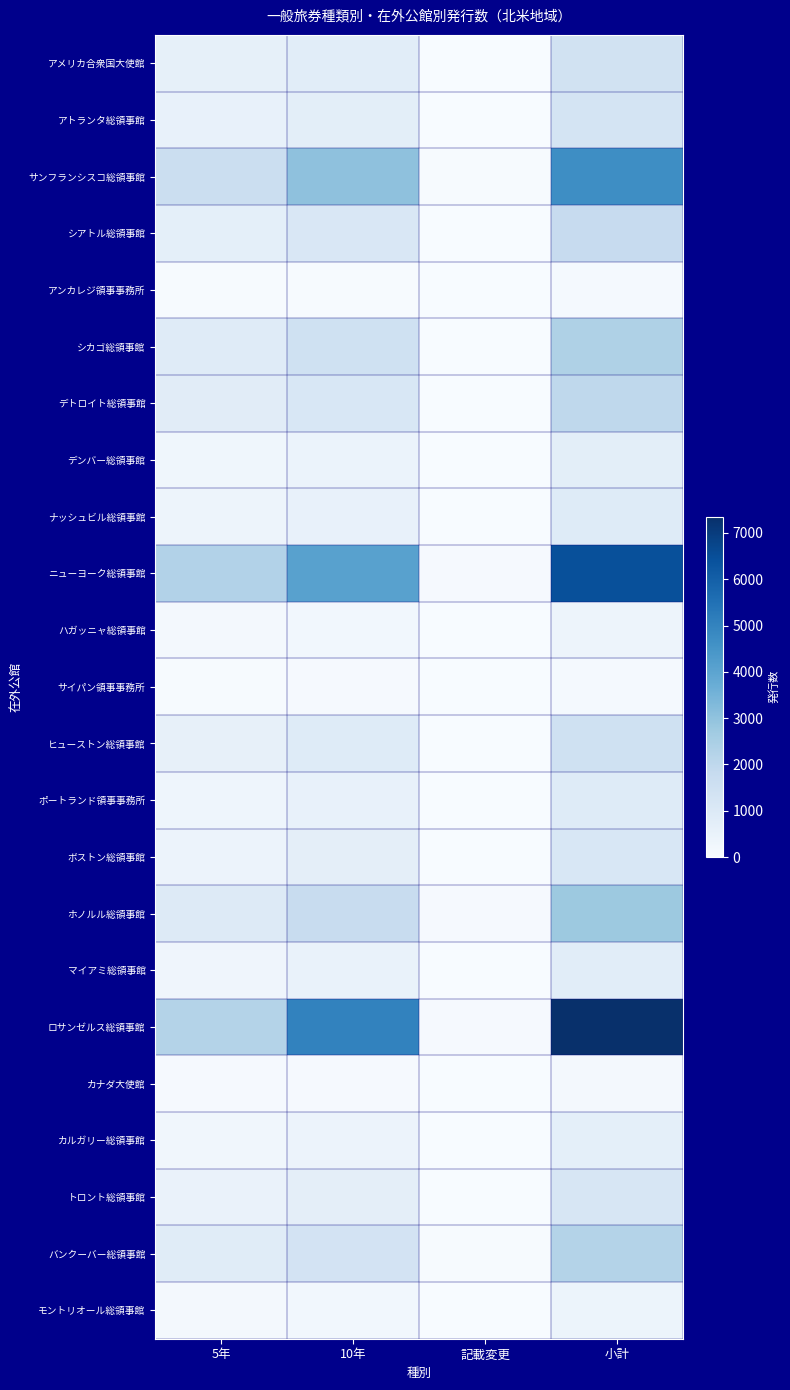

Which series has the widest spread of values?

ロサンゼルス総領事館